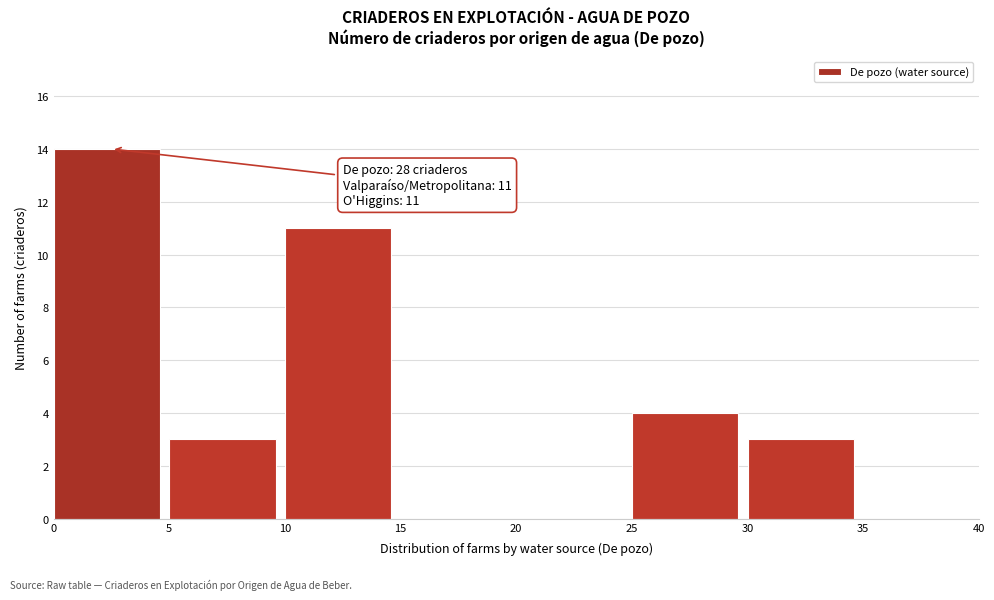

Which range on the x-axis has the tallest bar?

0 to 5